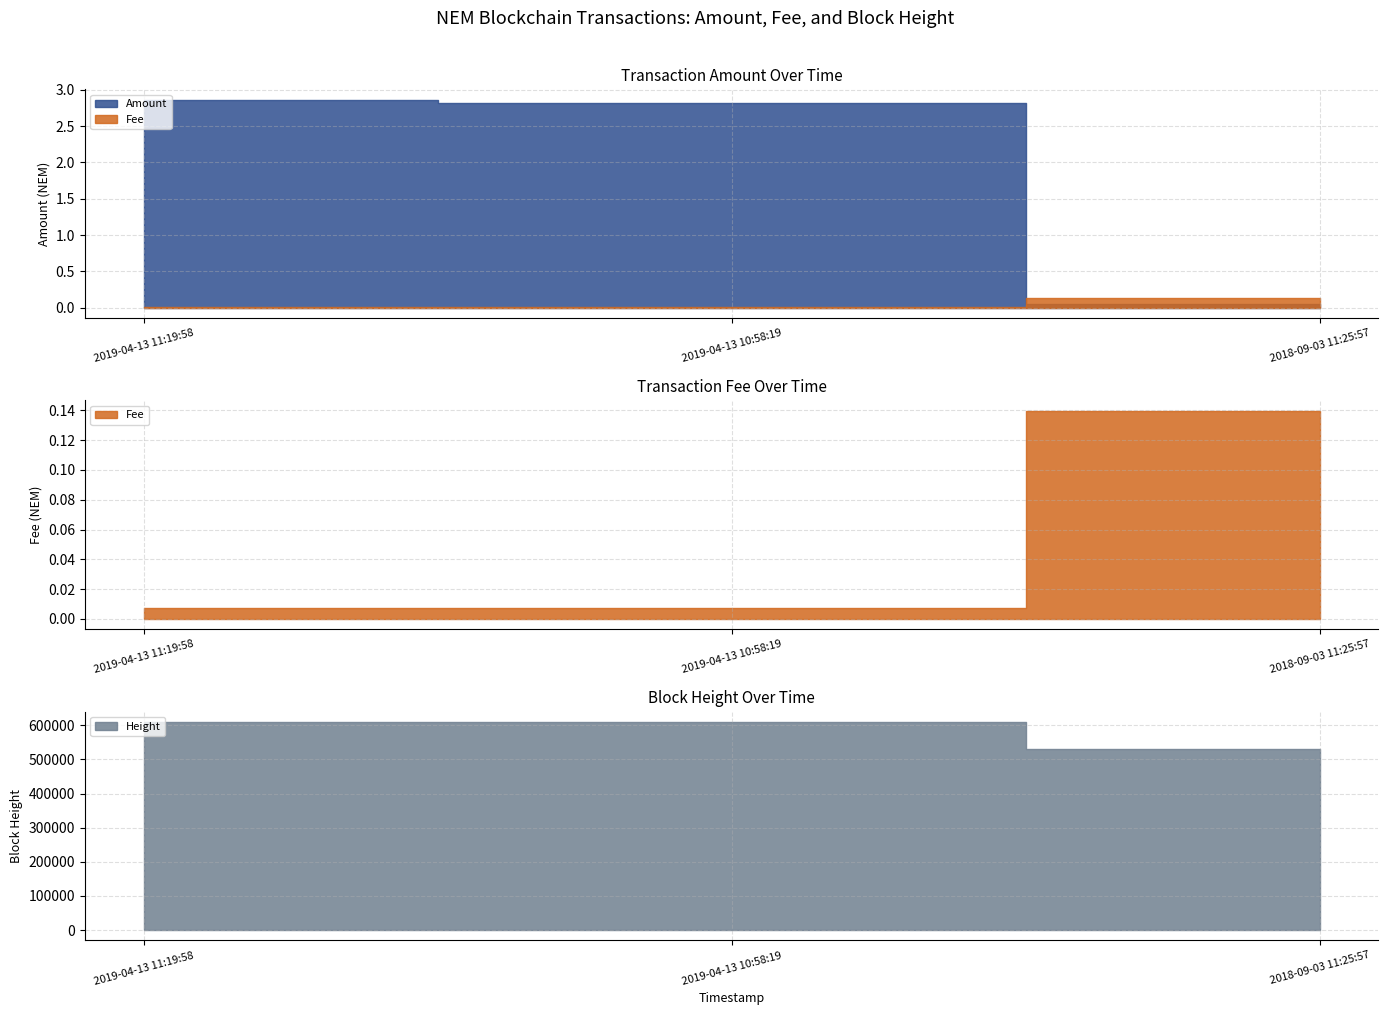

Does the chart have visible grid lines?

Yes